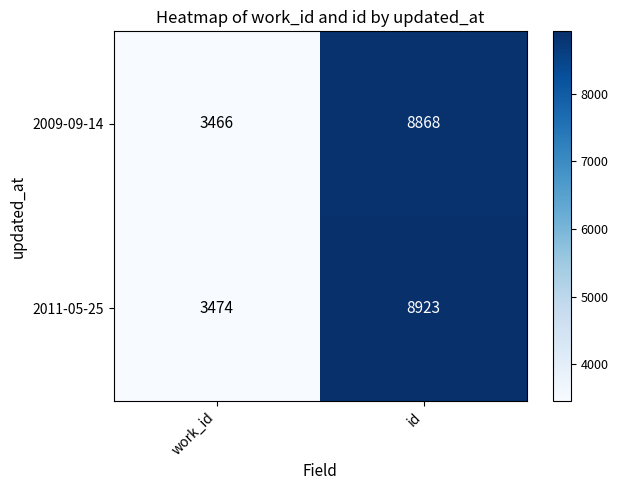

At id, list the series in order from largest to smallest.

2011-05-25, 2009-09-14